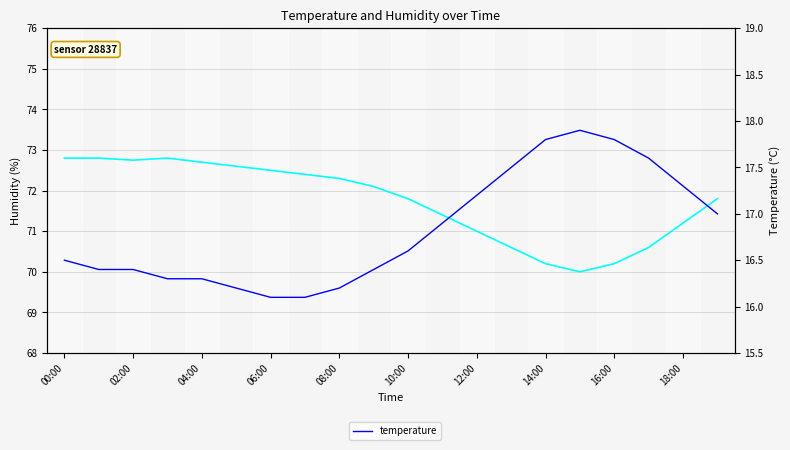

Which series has the largest range (max minus min)?

humidity